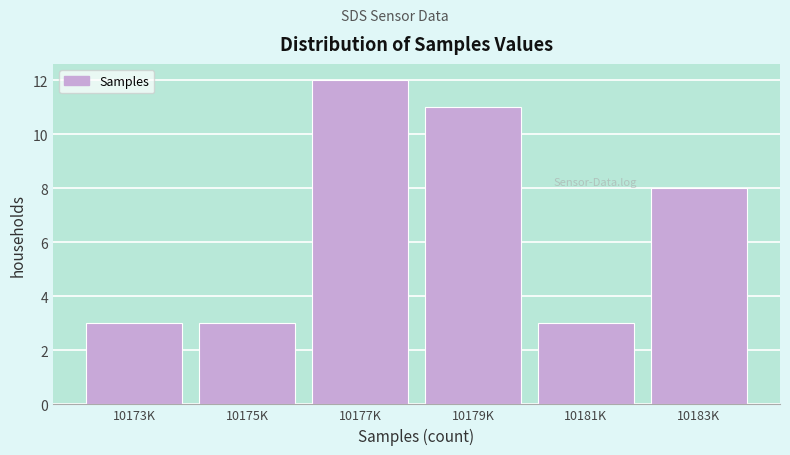

Reading left to right, list all the values displayed in this chart.

3	3	12	11	3	8